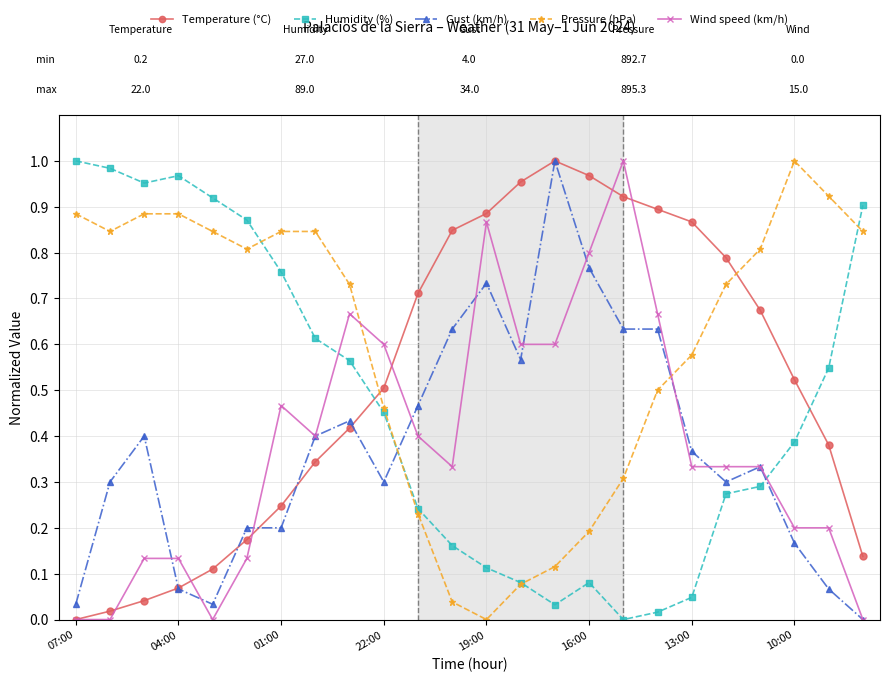

True or false: Temperature (°C) has more than 2 interior local peaks.

False